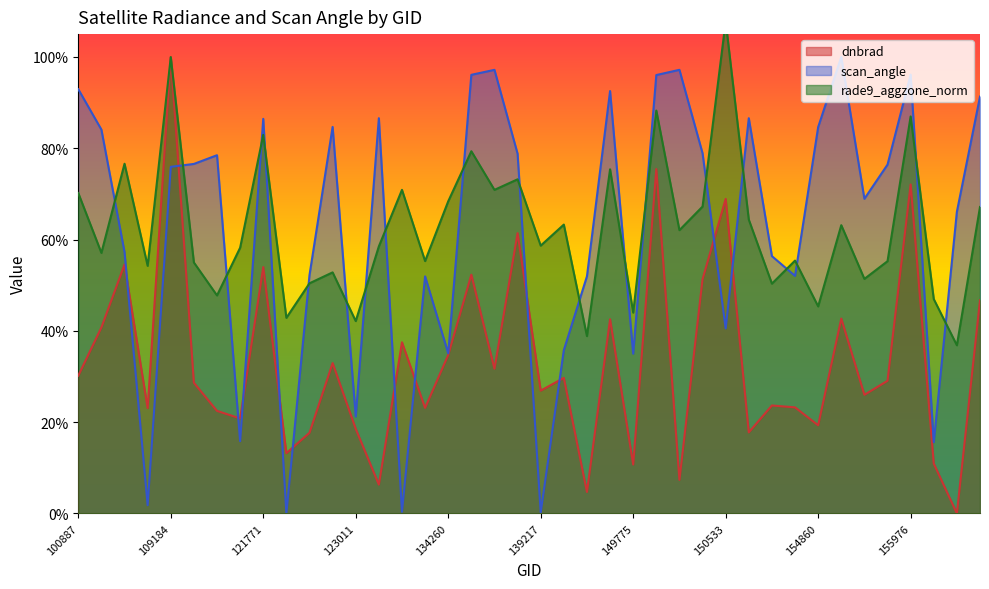

What is the difference between the second highest and second lowest values in the rade9_aggzone_norm series?

0.6